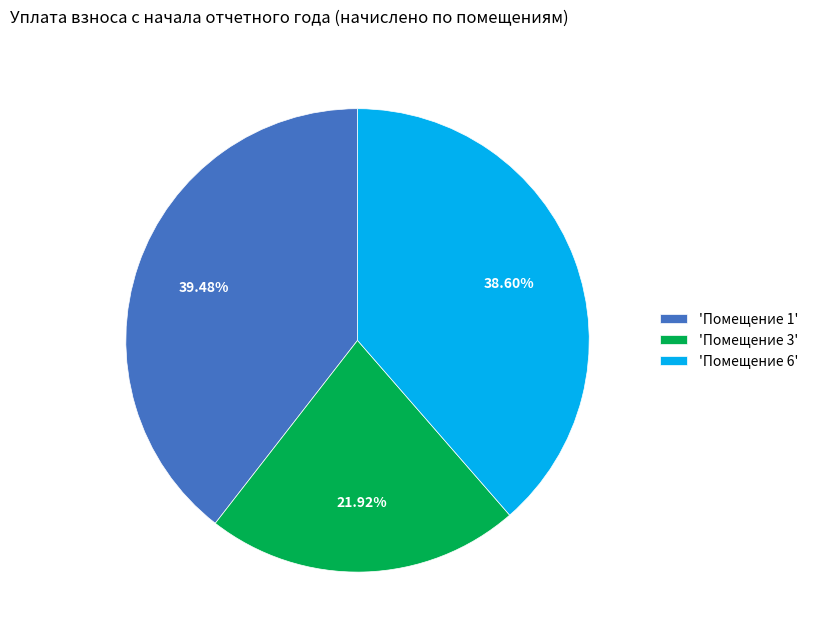

Does 'Помещение 1' account for over 50% of the chart?

No